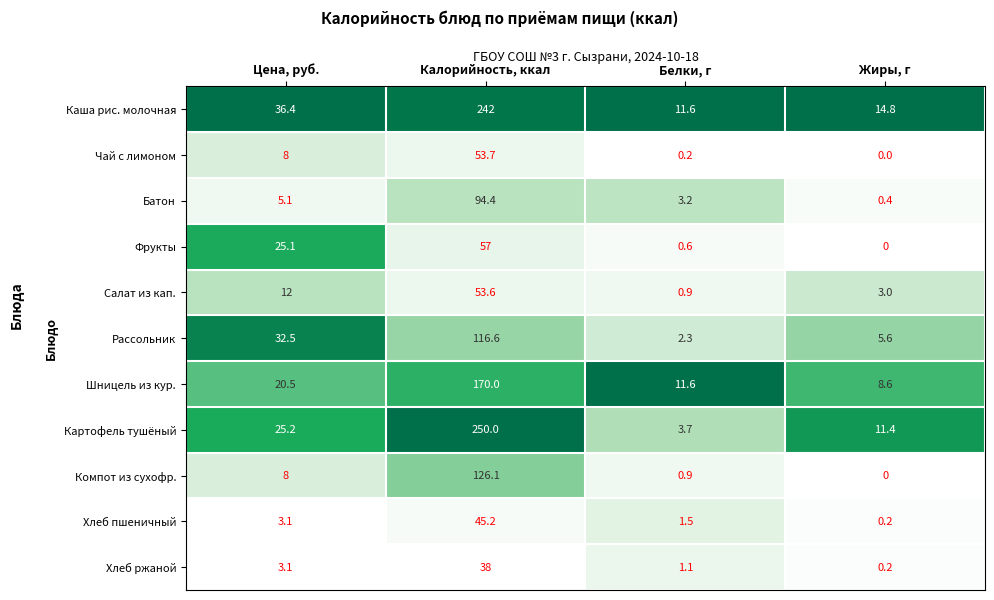

Count the number of categories in the chart.

4